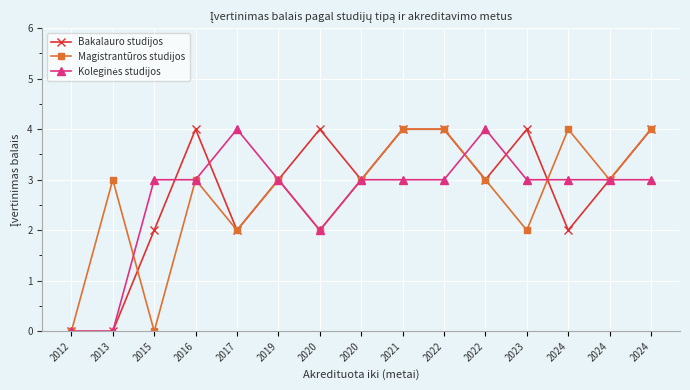

Between which two adjacent categories do Koleginės studijos and Magistrantūros studijos first intersect?

2013 and 2015